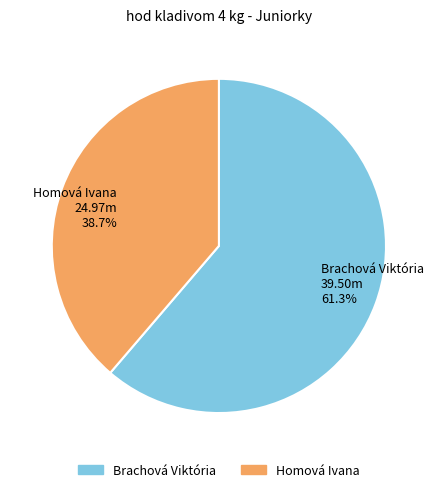

What is the total percentage of Brachová Viktória and Homová Ivana?

100.0%